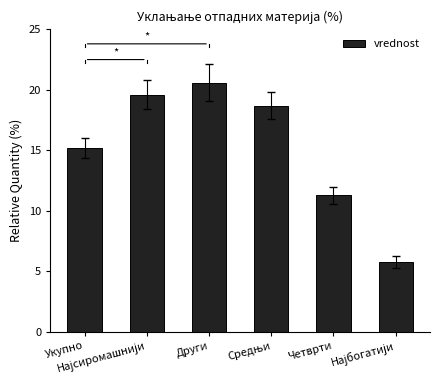

What is the difference between the second highest and second lowest values?

8.3